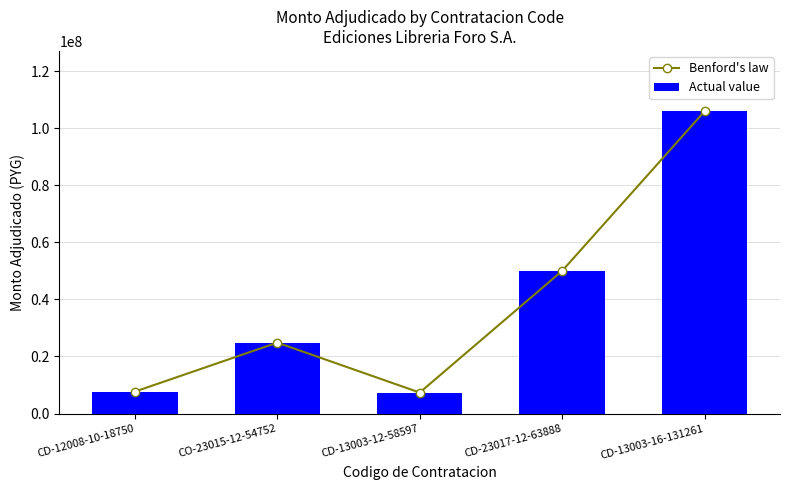

What is the total value across all series at CD-13003-16-131261?

211822844.0